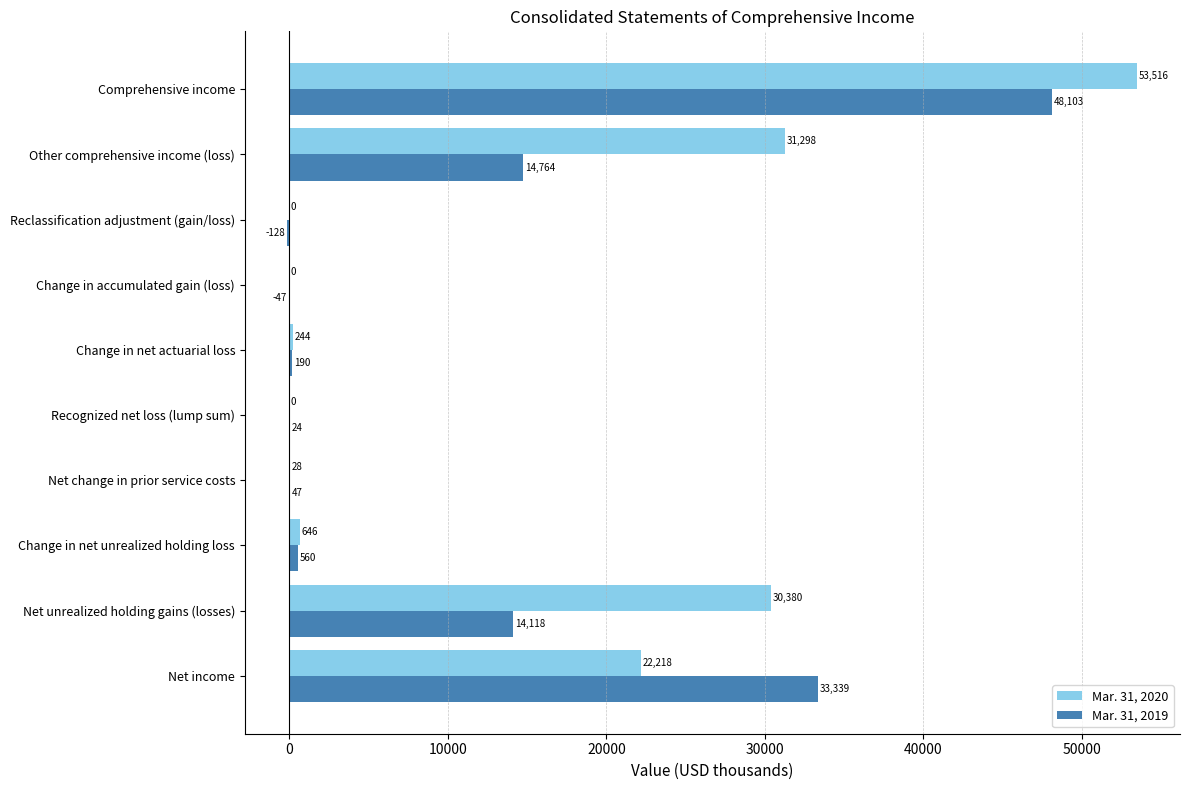

What is the sum of the Mar. 31, 2019 values at Other comprehensive income (loss) and Net unrealized holding gains (losses)?

28882